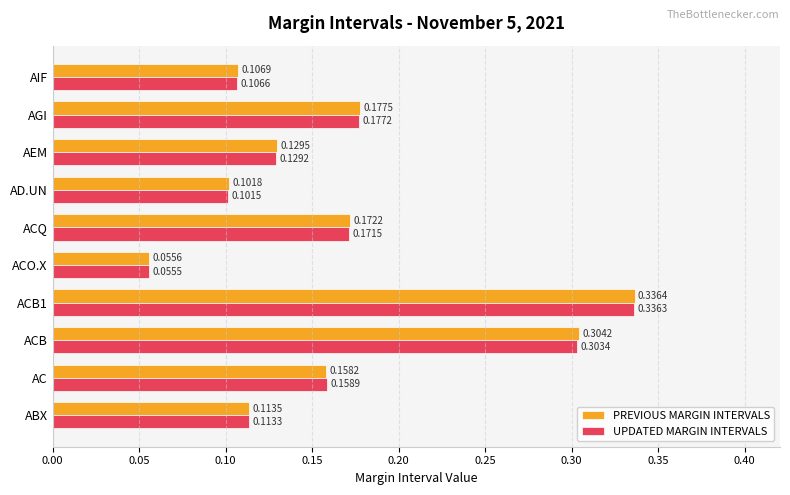

Which category has the lowest value in the UPDATED MARGIN INTERVALS series?

ACO.X